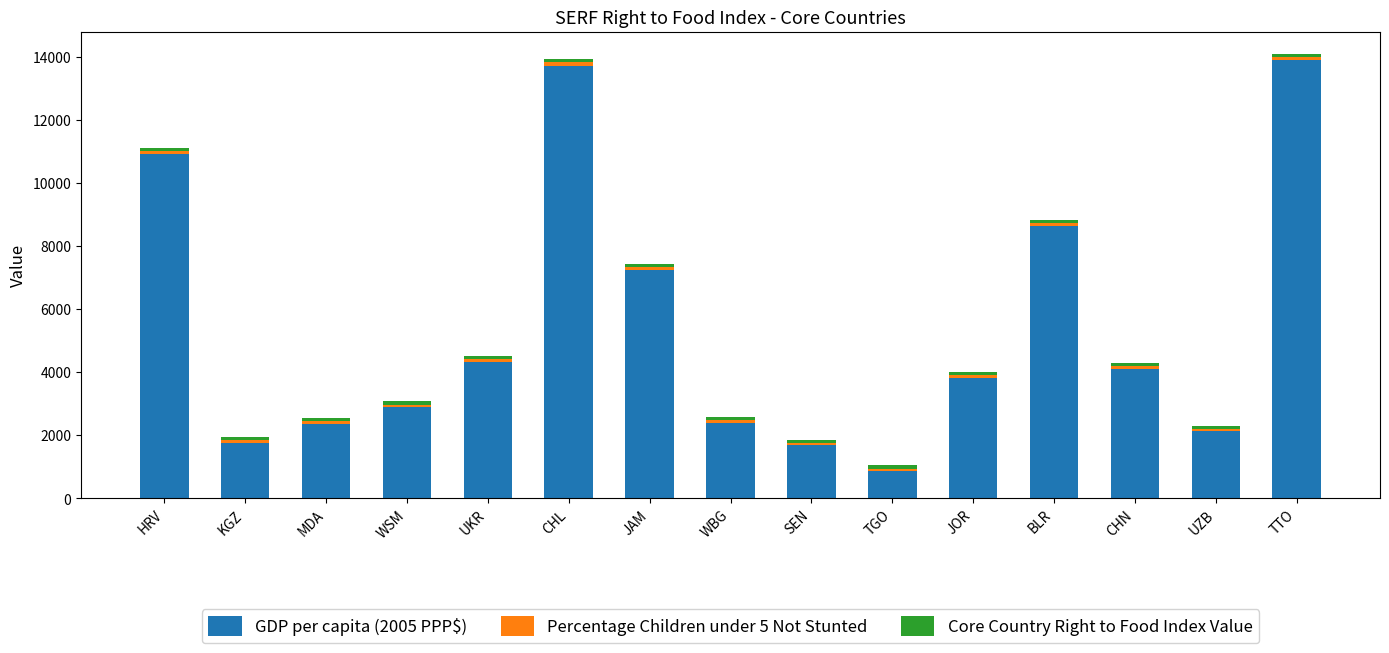

At which label does GDP per capita (2005 PPP$) reach its minimum?

TGO